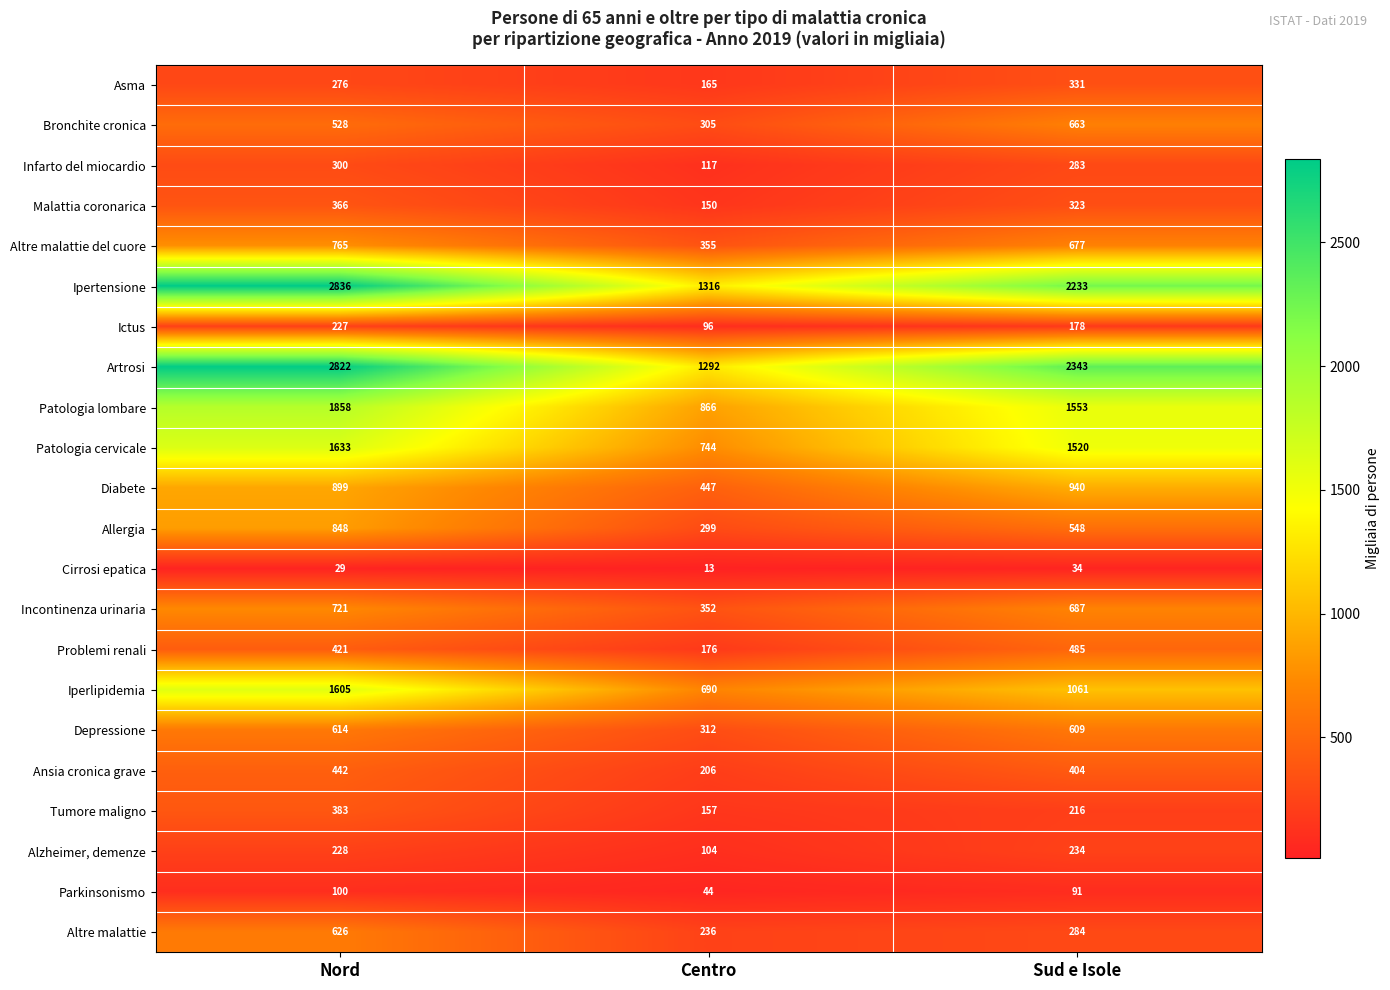

Between Centro and Sud e Isole, which series saw the biggest shift?

Artrosi